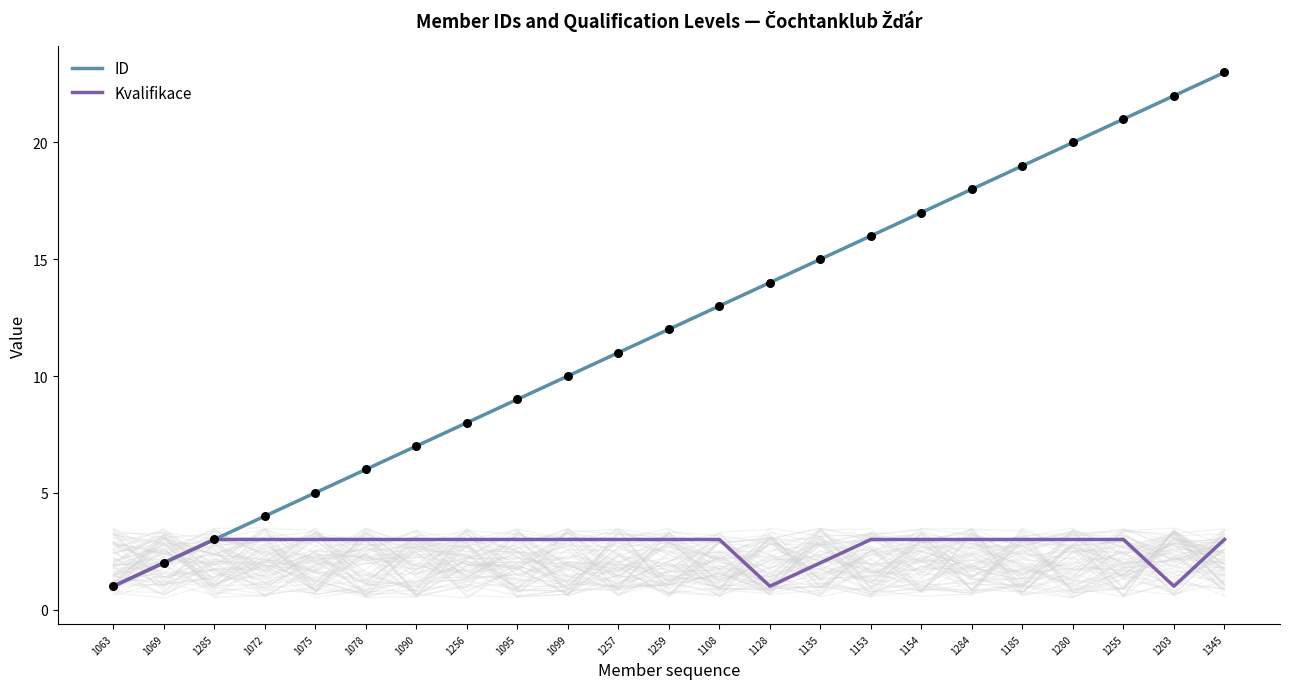

What are all the series names shown in the legend?

ID, Kvalifikace